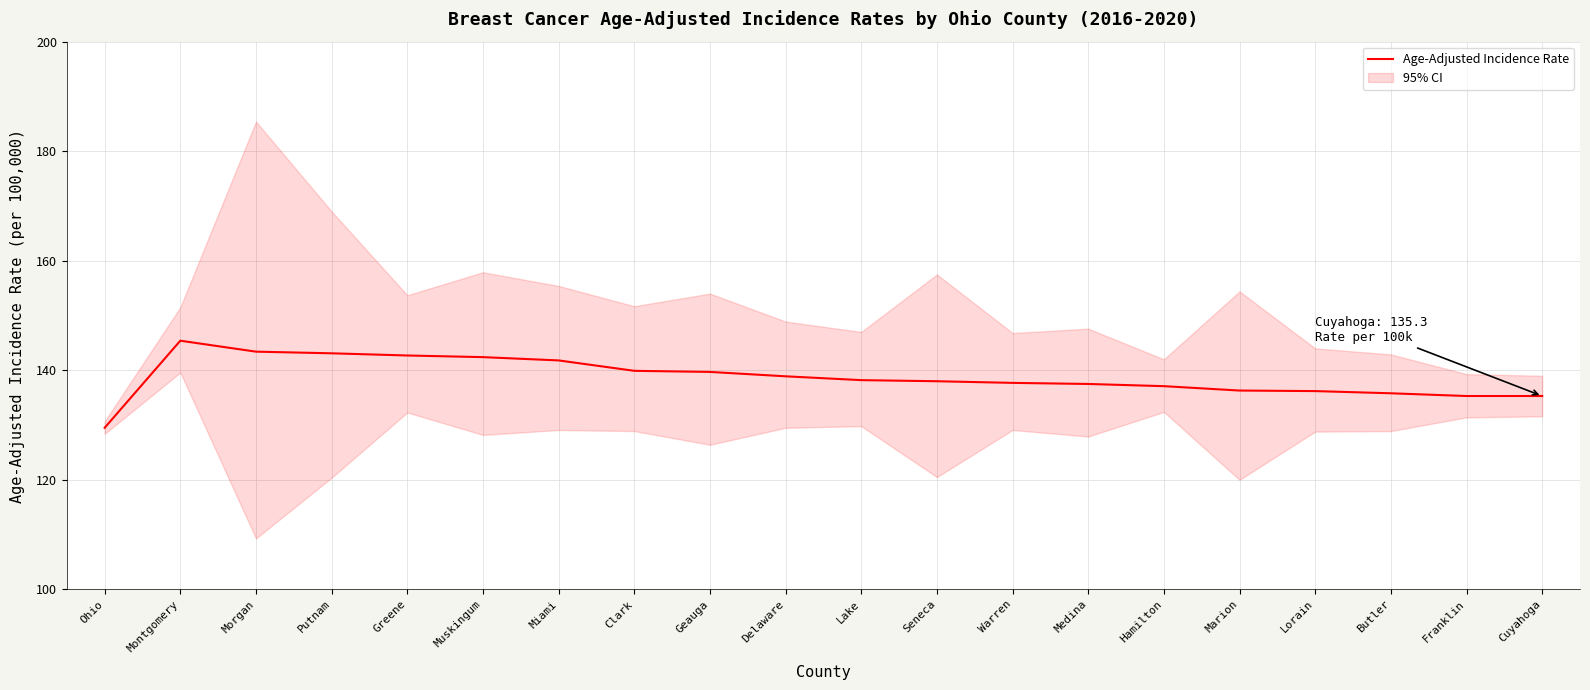

True or false: the data shows 135.3 at Franklin.

True